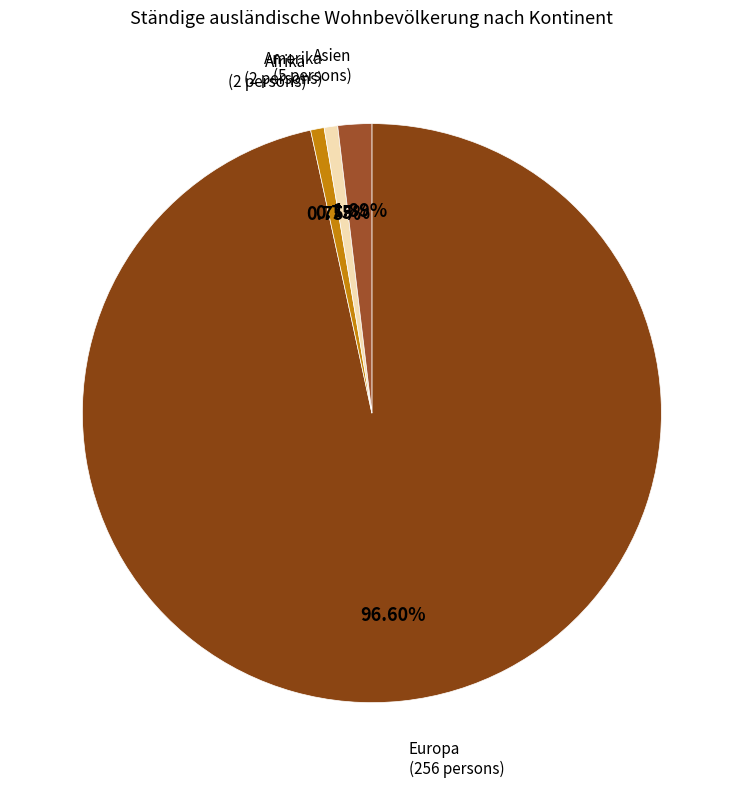

To the nearest percent, what is the difference between the largest and smallest slice percentages?

96%